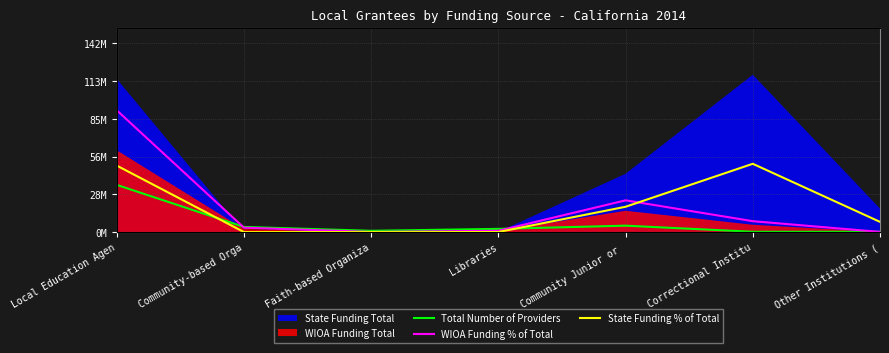

Where is State Funding % of Total nearest to the value 23733884?

Community Junior or 